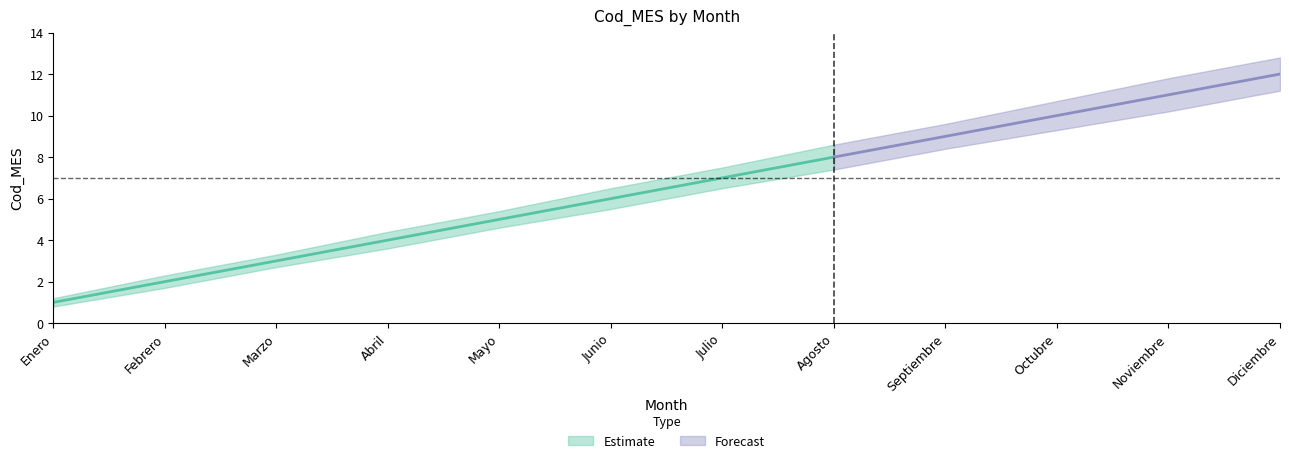

What is the difference between the highest and lowest values at Marzo?

0.6